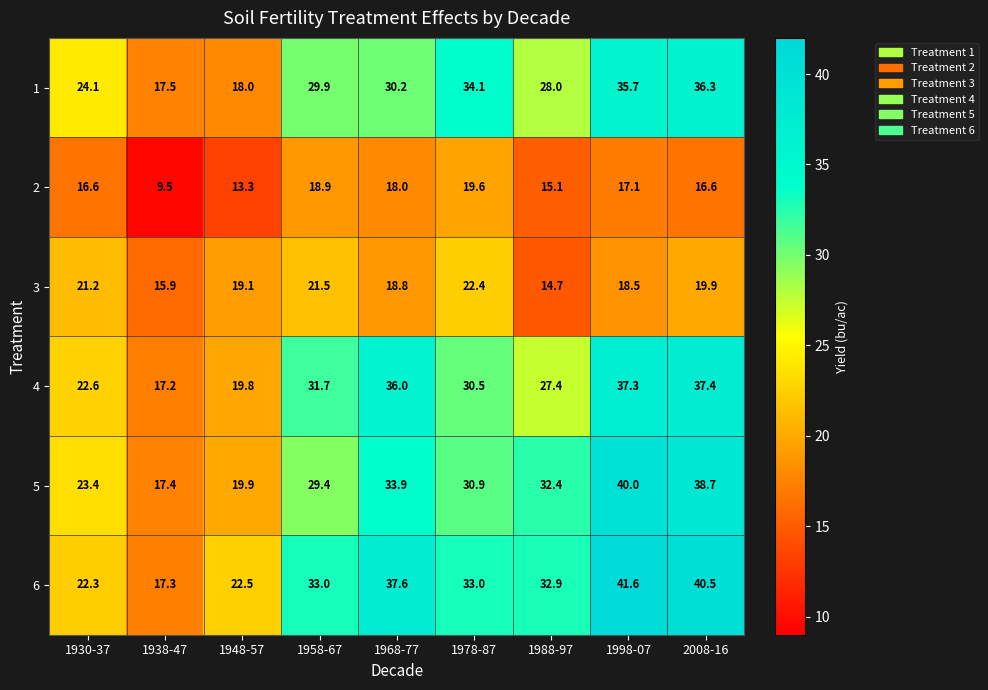

Which series has the largest range (max minus min)?

6